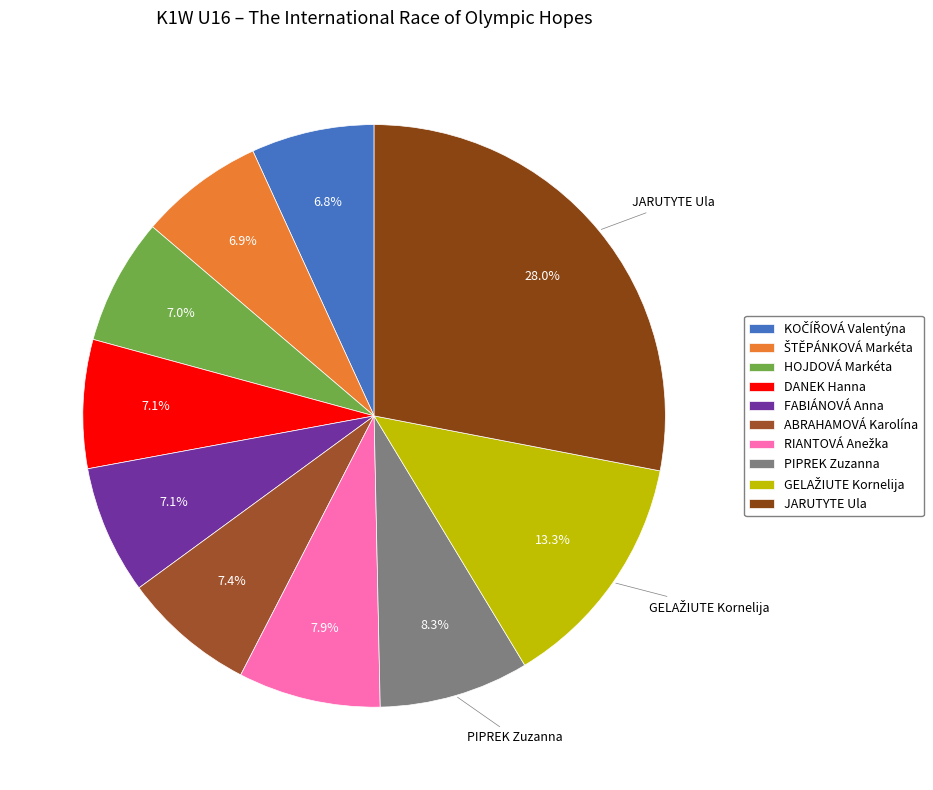

Is there any slice that represents more than half of the pie?

No